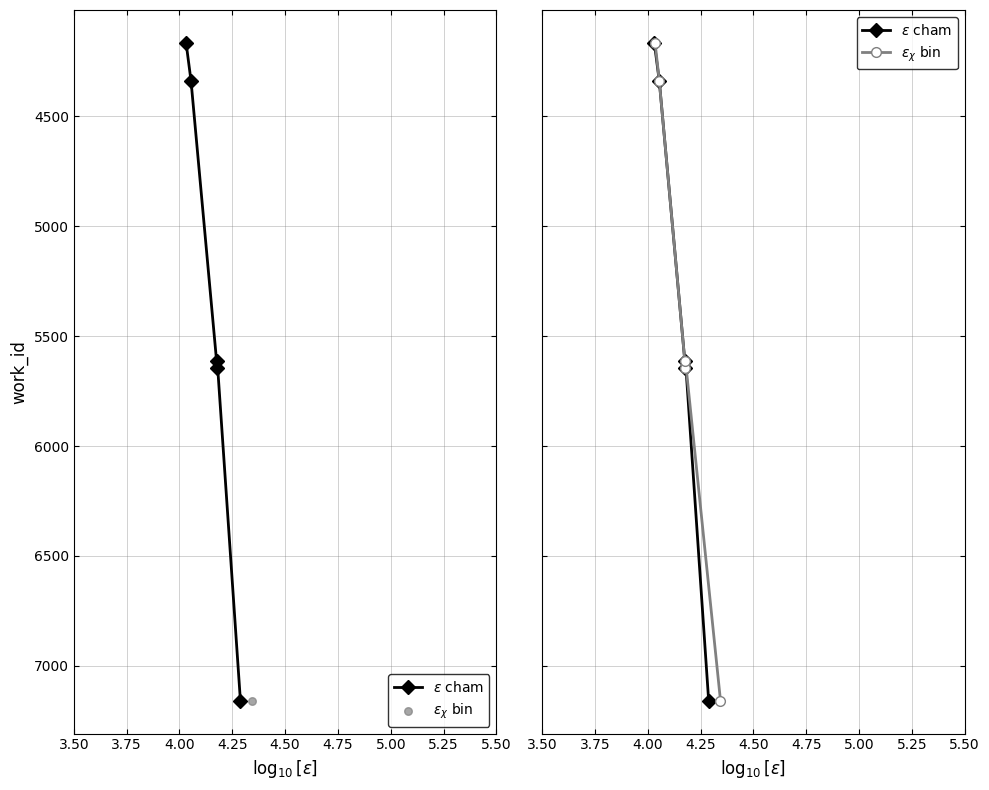

What are all the series names shown in the legend?

$\epsilon$ cham, $\epsilon_{\chi}$ bin